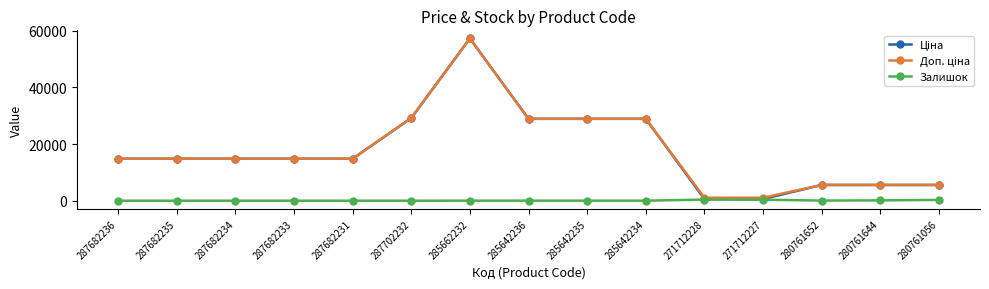

What is the maximum value shown in the chart?

57258.0